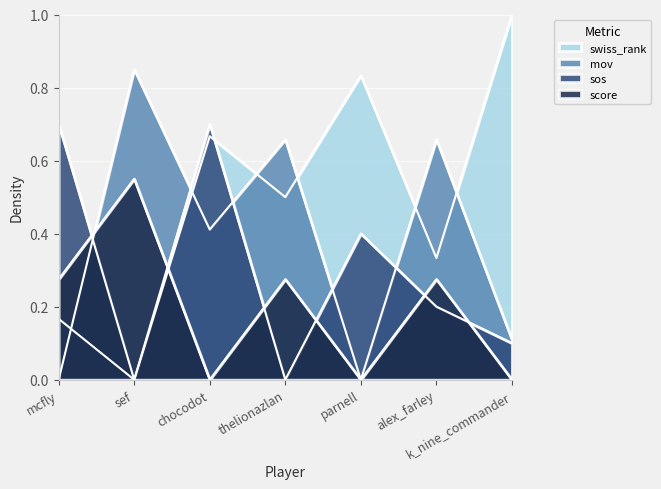

Reading left to right, extract all data points from this chart.

swiss_rank: mcfly=0.2	sef=0.0	chocodot=0.7	thelionazlan=0.5	parnell=0.8	alex_farley=0.3	k_nine_commander=1.0
mov: mcfly=0.0	sef=0.8	chocodot=0.4	thelionazlan=0.7	parnell=0.0	alex_farley=0.7	k_nine_commander=0.1
sos: mcfly=0.7	sef=0.0	chocodot=0.7	thelionazlan=0.0	parnell=0.4	alex_farley=0.2	k_nine_commander=0.1
score: mcfly=0.3	sef=0.6	chocodot=0.0	thelionazlan=0.3	parnell=0.0	alex_farley=0.3	k_nine_commander=0.0